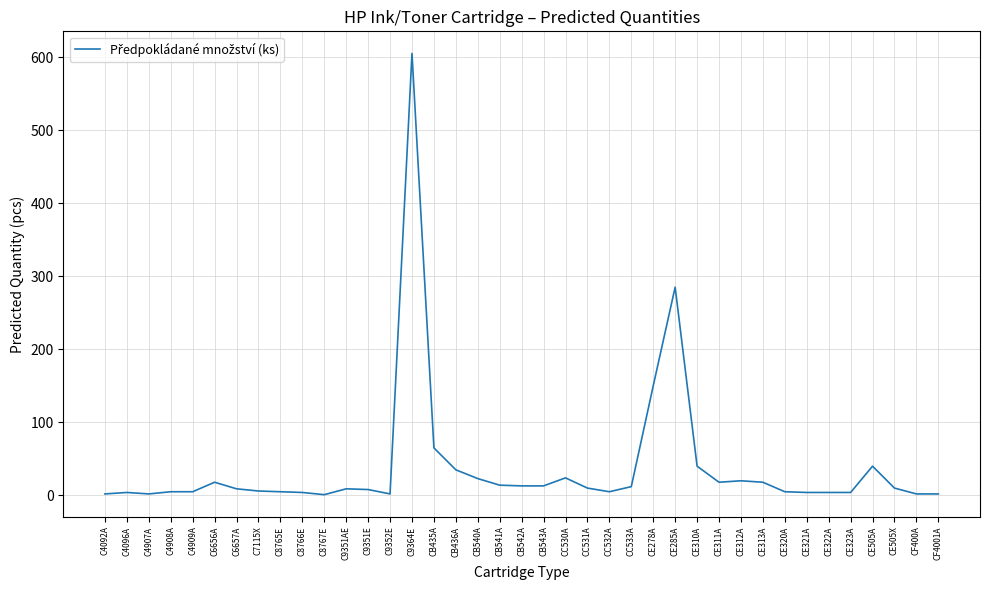

What is the change in value from CB542A to CE505A?

+27